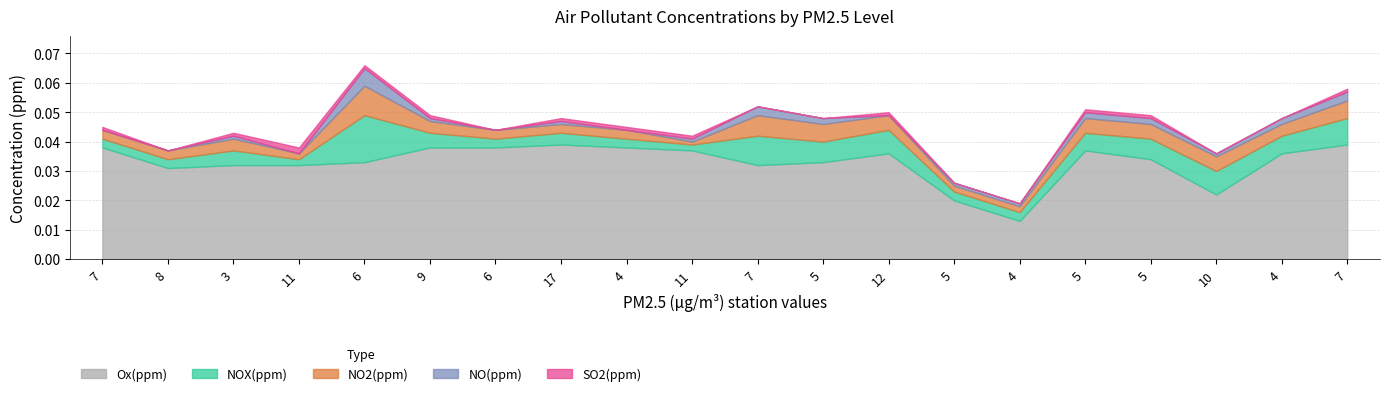

Rank the series by their maximum value, from lowest to highest.

SO2(ppm), NO(ppm), NO2(ppm), NOX(ppm), Ox(ppm)